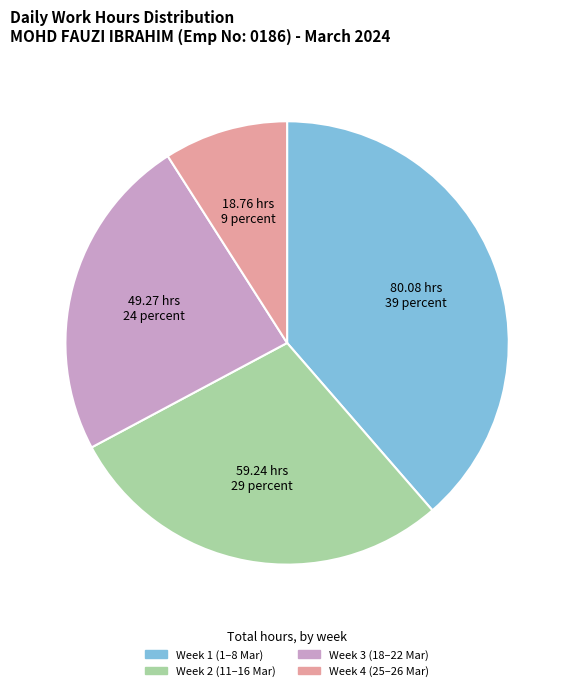

Is there any slice that represents more than half of the pie?

No